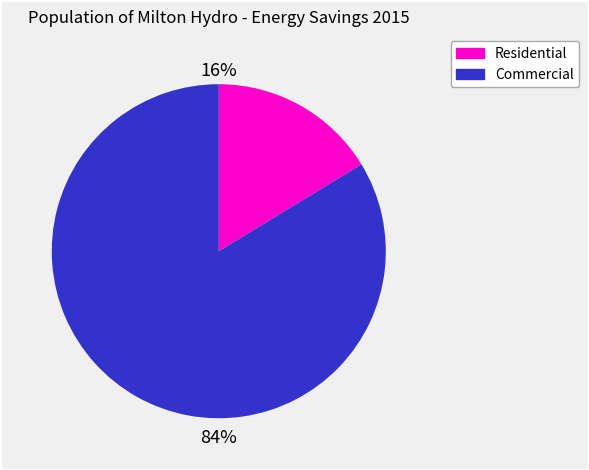

Does any single category account for the majority?

Yes